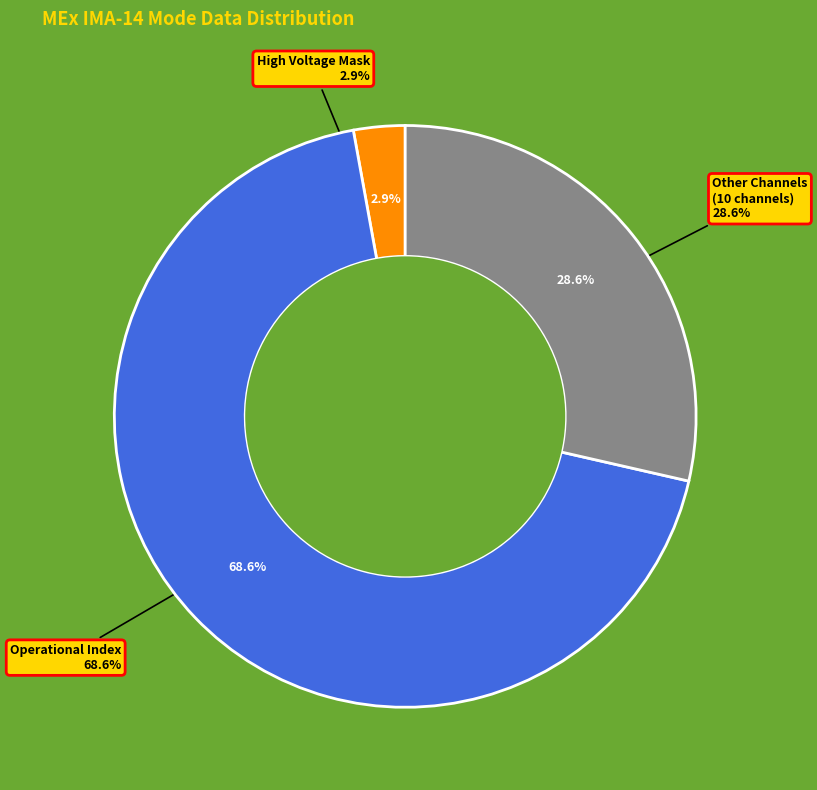

Is it true that Mass Channel 3 is 0% of the pie?

True